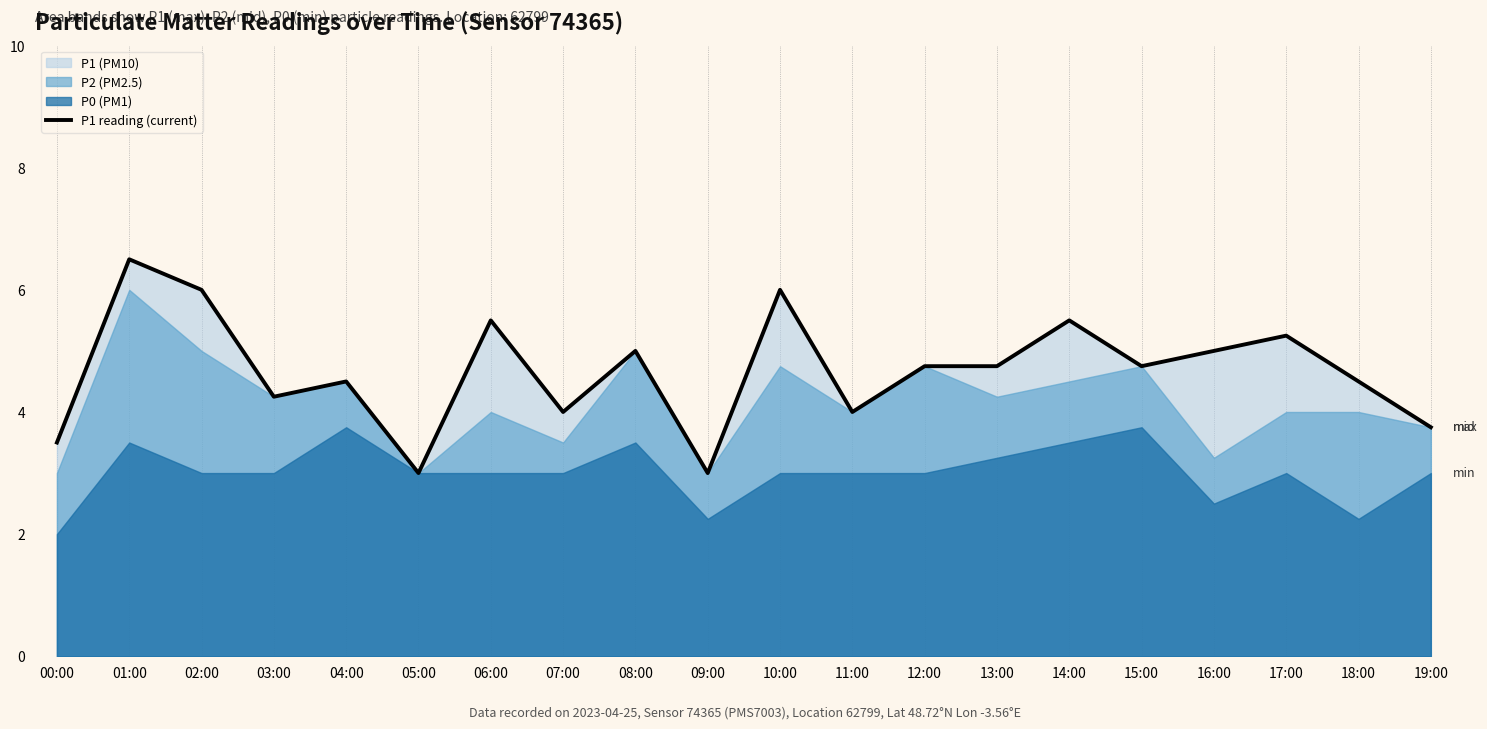

Where is the data nearest to the value 4?

07:00